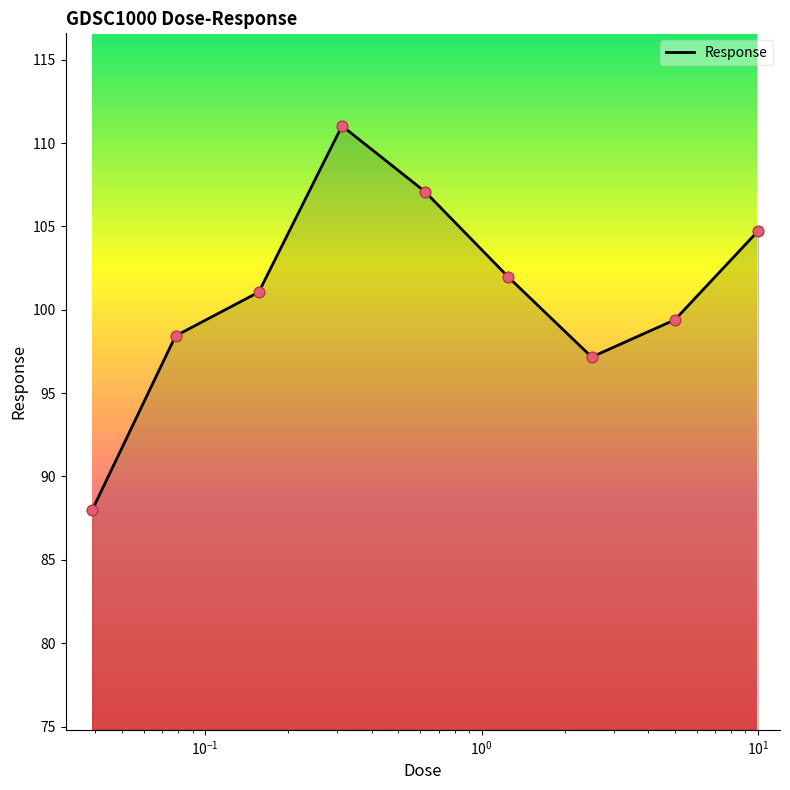

What is the greatest value displayed?

111.0